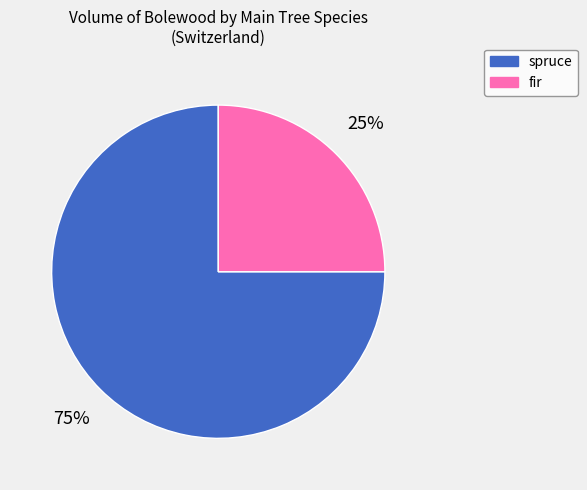

True or false: fir accounts for 25% of the total.

True